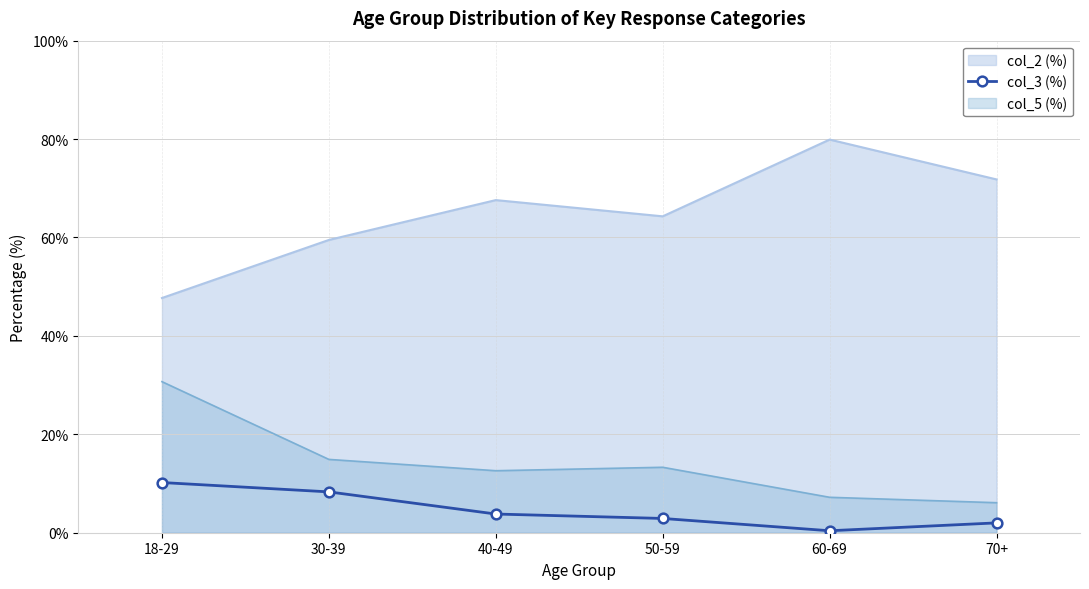

How many points are lower than both their immediate neighbors (excluding endpoints)?

1